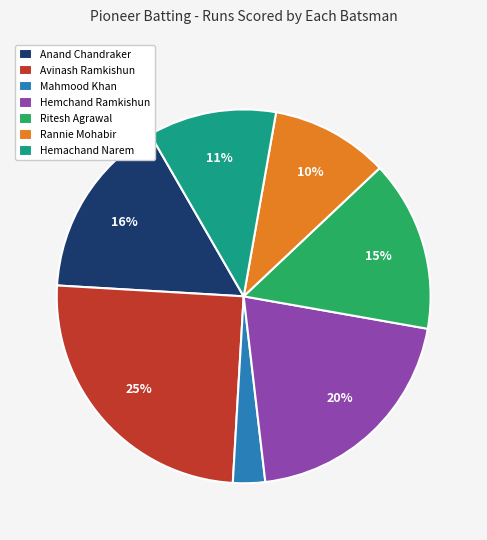

What is the largest slice in the pie chart?

Avinash Ramkishun